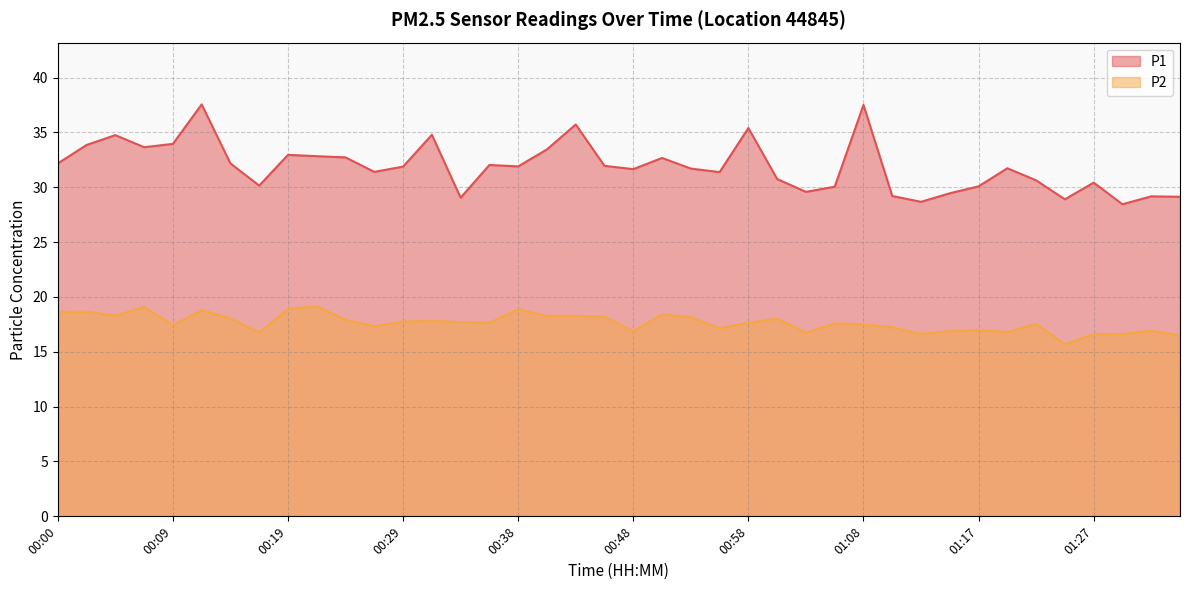

Rank the series by their average value, from lowest to highest.

P2, P1